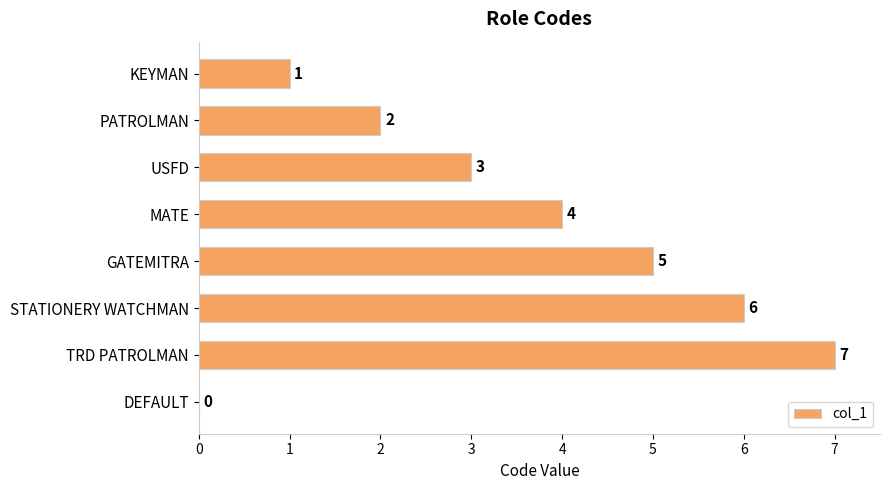

Where is the data nearest to the value 3?

USFD